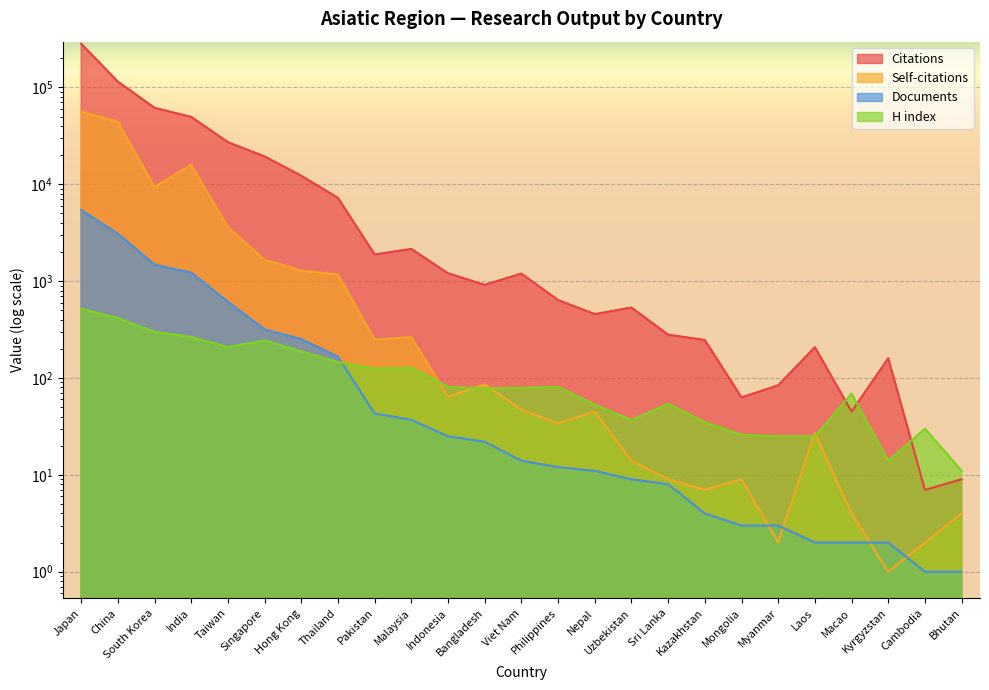

Reading left to right, what are all the values shown in this chart?

Citations: Japan=282759	China=114995	South Korea=61587	India=49683	Taiwan=27232	Singapore=19394	Hong Kong=12252	Thailand=7244	Pakistan=1887	Malaysia=2152	Indonesia=1205	Bangladesh=917	Viet Nam=1197	Philippines=638	Nepal=457	Uzbekistan=534	Sri Lanka=280	Kazakhstan=247	Mongolia=63	Myanmar=84	Laos=208	Macao=45	Kyrgyzstan=160	Cambodia=7	Bhutan=9
Self-citations: Japan=56524	China=44107	South Korea=9389	India=15883	Taiwan=3601	Singapore=1664	Hong Kong=1287	Thailand=1171	Pakistan=248	Malaysia=264	Indonesia=64	Bangladesh=86	Viet Nam=47	Philippines=34	Nepal=45	Uzbekistan=14	Sri Lanka=9	Kazakhstan=7	Mongolia=9	Myanmar=2	Laos=27	Macao=4	Kyrgyzstan=1	Cambodia=2	Bhutan=4
Documents: Japan=5426	China=3089	South Korea=1480	India=1223	Taiwan=612	Singapore=317	Hong Kong=252	Thailand=166	Pakistan=43	Malaysia=37	Indonesia=25	Bangladesh=22	Viet Nam=14	Philippines=12	Nepal=11	Uzbekistan=9	Sri Lanka=8	Kazakhstan=4	Mongolia=3	Myanmar=3	Laos=2	Macao=2	Kyrgyzstan=2	Cambodia=1	Bhutan=1
H index: Japan=517	China=415	South Korea=300	India=266	Taiwan=208	Singapore=245	Hong Kong=188	Thailand=146	Pakistan=125	Malaysia=128	Indonesia=81	Bangladesh=78	Viet Nam=79	Philippines=81	Nepal=53	Uzbekistan=37	Sri Lanka=54	Kazakhstan=35	Mongolia=26	Myanmar=25	Laos=25	Macao=69	Kyrgyzstan=14	Cambodia=30	Bhutan=11